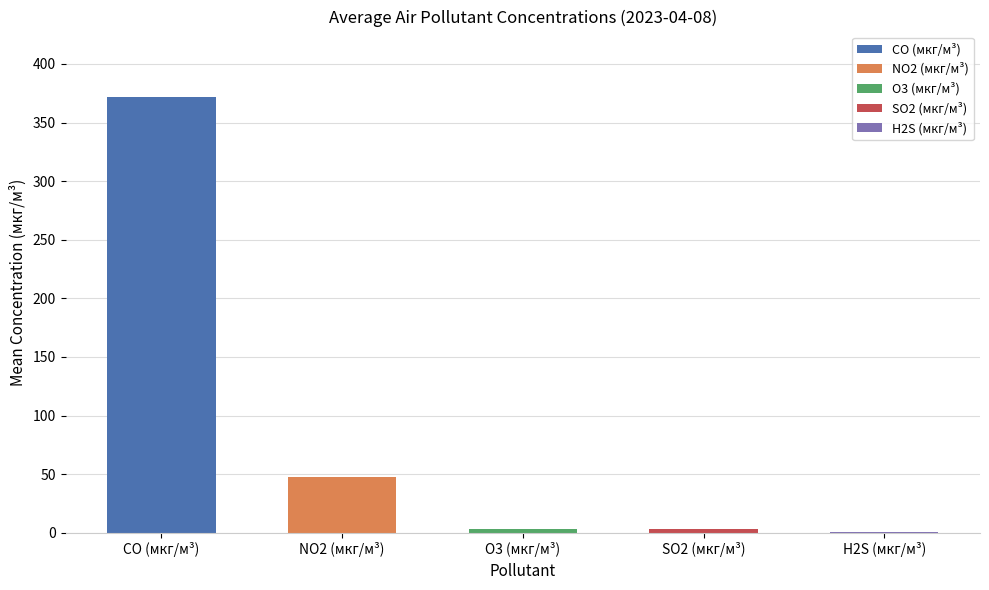

At which label is the value closest to 186?

NO2 (мкг/м³)